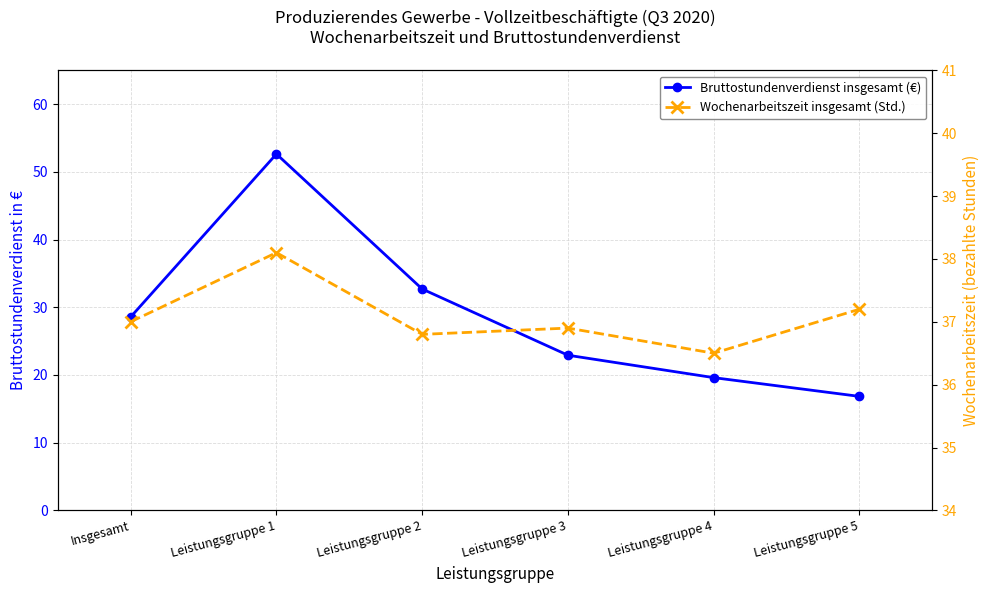

Reading left to right, what are all the values shown in this chart?

Bruttostundenverdienst insgesamt (€): Insgesamt=28.6	Leistungsgruppe 1=52.6	Leistungsgruppe 2=32.7	Leistungsgruppe 3=22.9	Leistungsgruppe 4=19.6	Leistungsgruppe 5=16.8
Wochenarbeitszeit insgesamt (Std.): Insgesamt=37.0	Leistungsgruppe 1=38.1	Leistungsgruppe 2=36.8	Leistungsgruppe 3=36.9	Leistungsgruppe 4=36.5	Leistungsgruppe 5=37.2